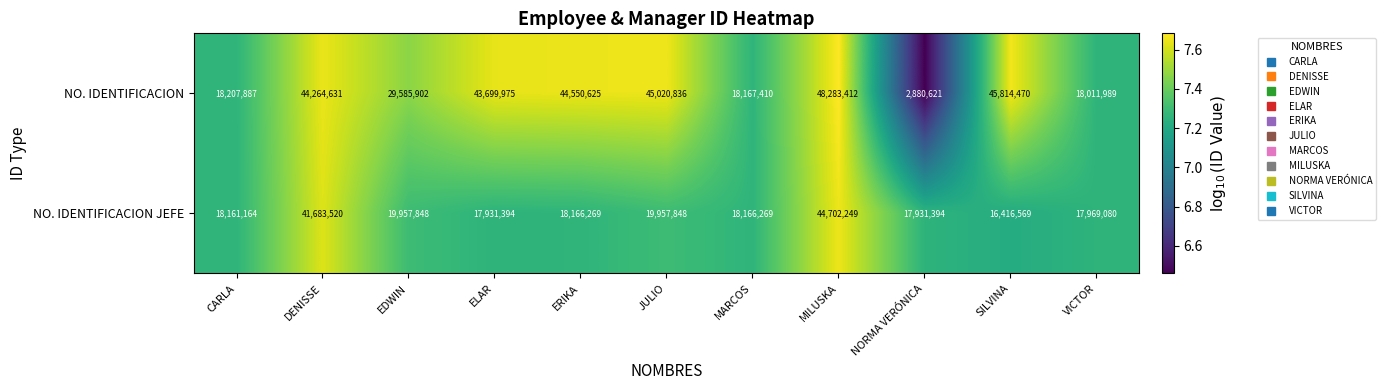

What is the approximate value of NO. IDENTIFICACION JEFE at CARLA, to the nearest 10?

18161160